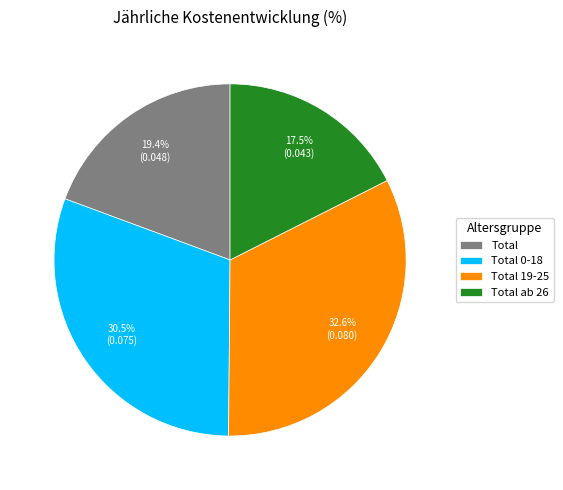

How many segments does this pie chart have?

4